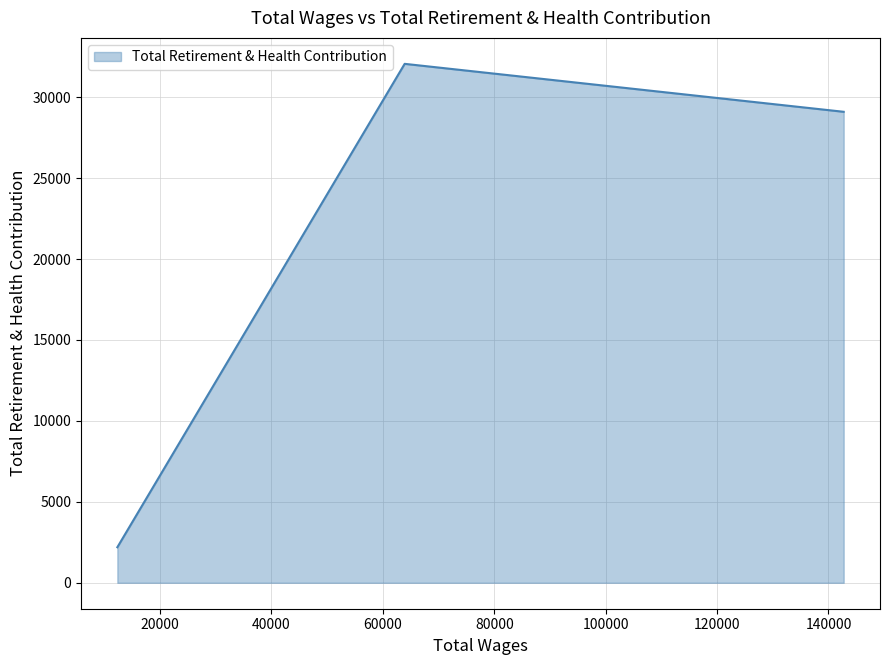

How many categories are shown in the chart?

3